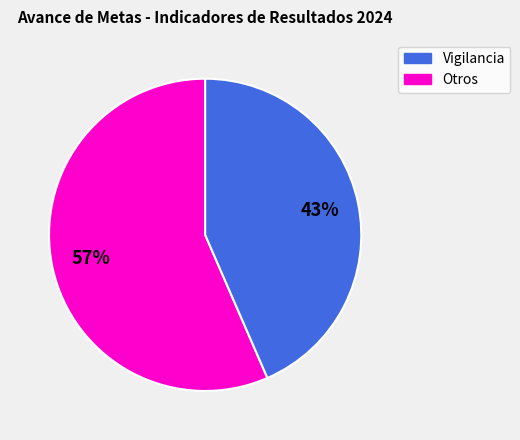

Is there a majority slice in this chart?

Yes